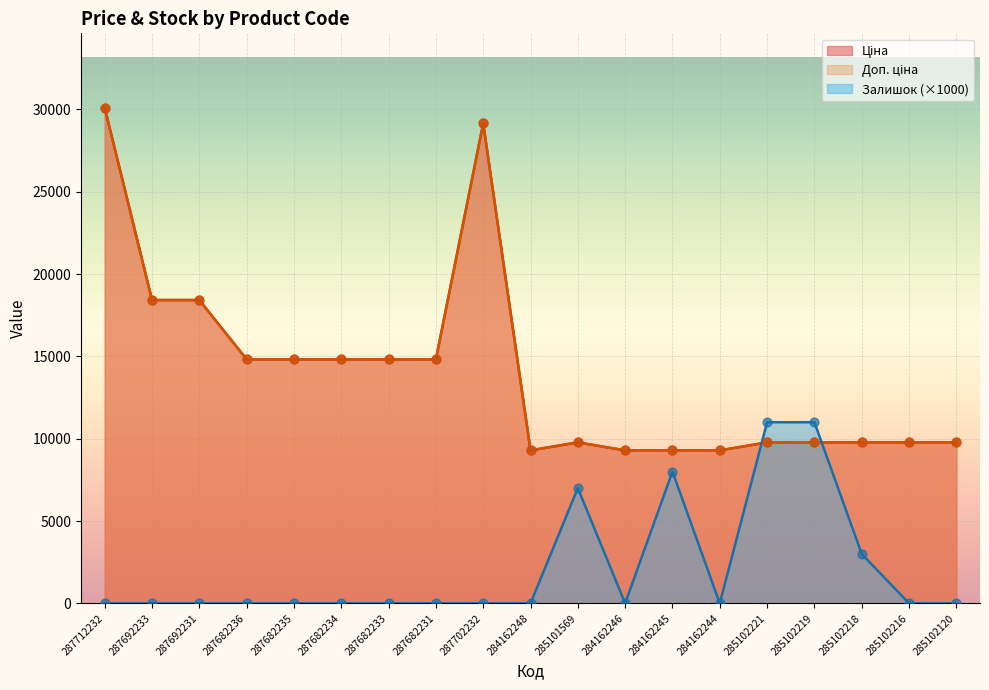

Which series contains the highest Y value?

Ціна